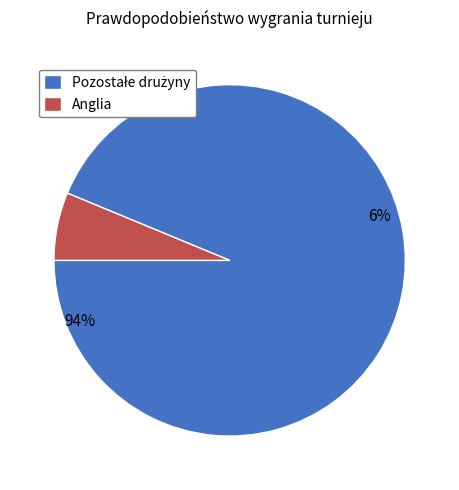

To the nearest percent, what portion does Anglia represent?

6%